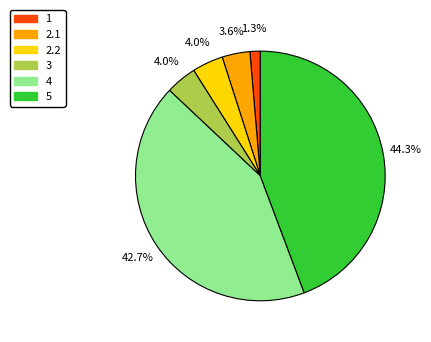

What is the largest slice in the pie chart?

5